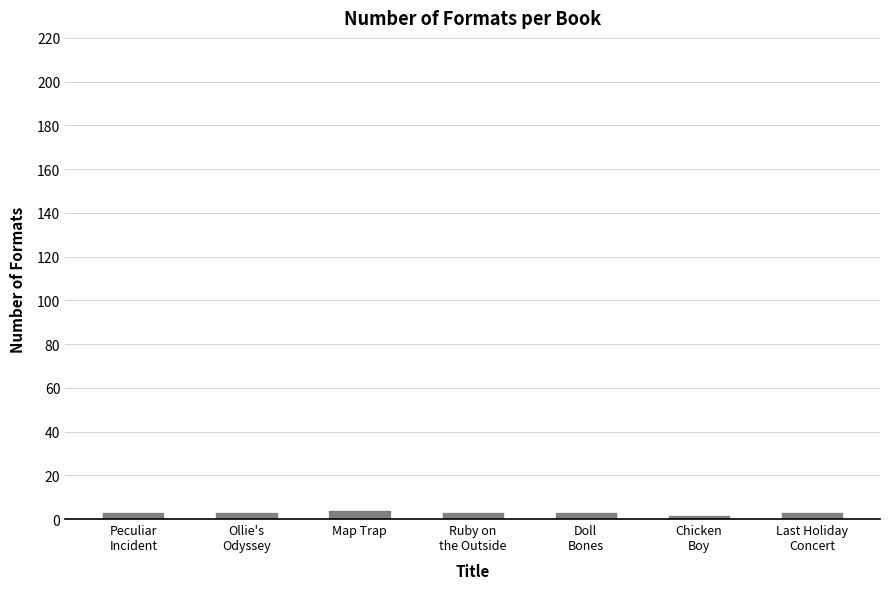

What is the value of the 5th bar from the left?

3